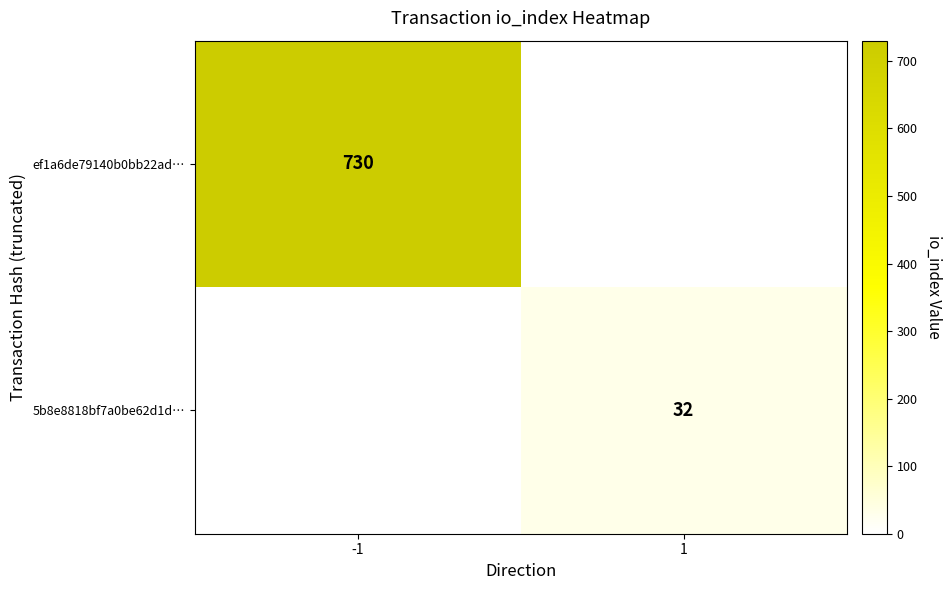

Is it true that ef1a6de79140b0bb22ad… equals 405 at -1?

False